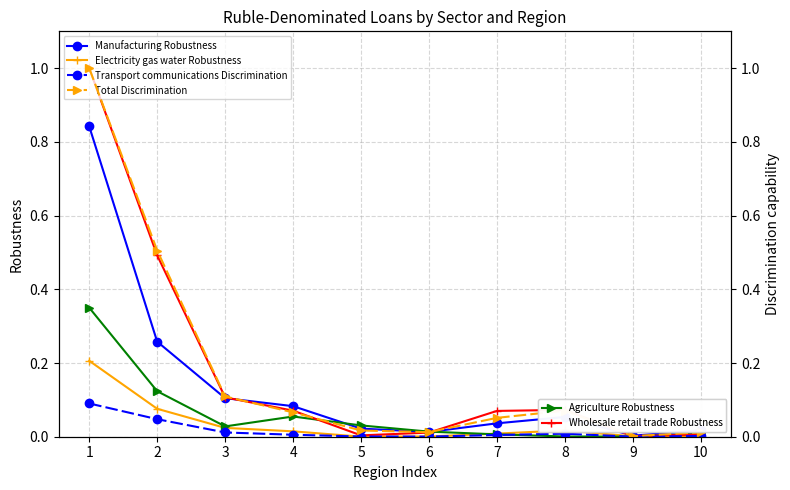

What is the difference between the Agriculture Robustness values at 2 and 8?

0.1